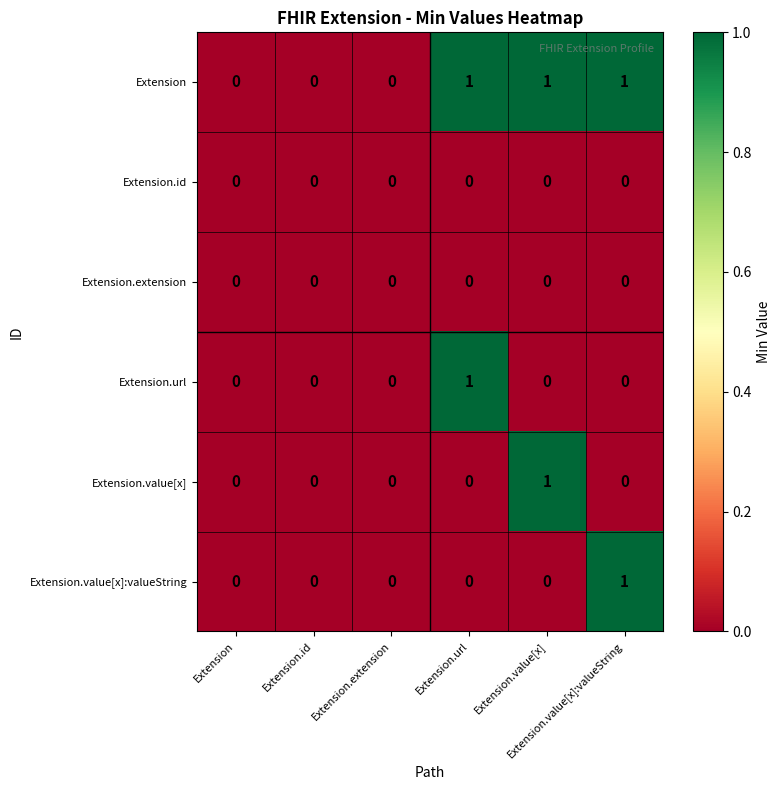

Reading left to right, extract all data points from this chart.

Extension: Extension=0	Extension.id=0	Extension.extension=0	Extension.url=1	Extension.value[x]=1	Extension.value[x]:valueString=1
Extension.id: Extension=0	Extension.id=0	Extension.extension=0	Extension.url=0	Extension.value[x]=0	Extension.value[x]:valueString=0
Extension.extension: Extension=0	Extension.id=0	Extension.extension=0	Extension.url=0	Extension.value[x]=0	Extension.value[x]:valueString=0
Extension.url: Extension=0	Extension.id=0	Extension.extension=0	Extension.url=1	Extension.value[x]=0	Extension.value[x]:valueString=0
Extension.value[x]: Extension=0	Extension.id=0	Extension.extension=0	Extension.url=0	Extension.value[x]=1	Extension.value[x]:valueString=0
Extension.value[x]:valueString: Extension=0	Extension.id=0	Extension.extension=0	Extension.url=0	Extension.value[x]=0	Extension.value[x]:valueString=1